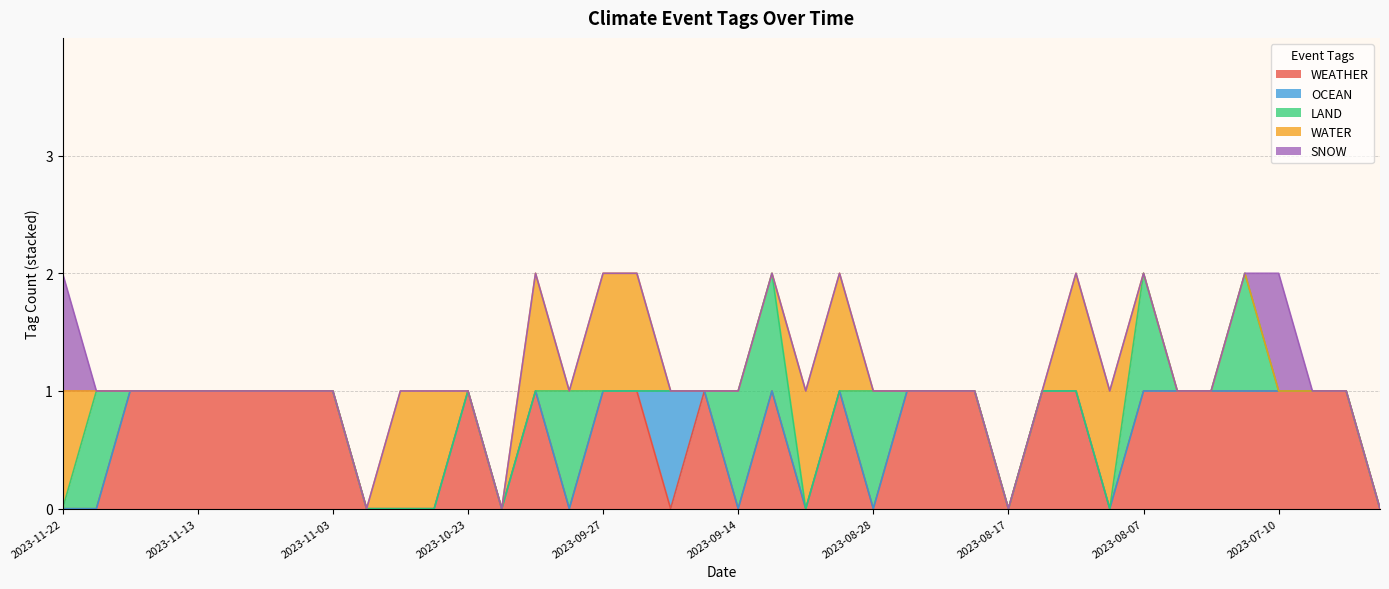

Which series has the largest total across all categories?

WEATHER